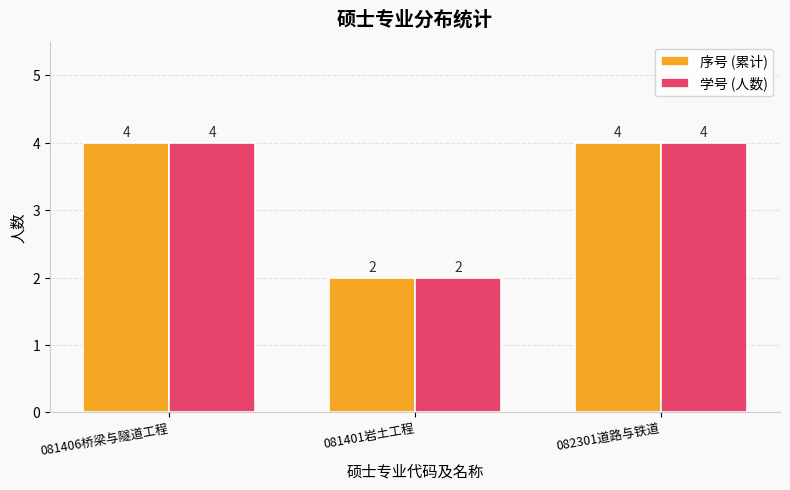

At which category does the chart reach its minimum across all series?

081401岩土工程